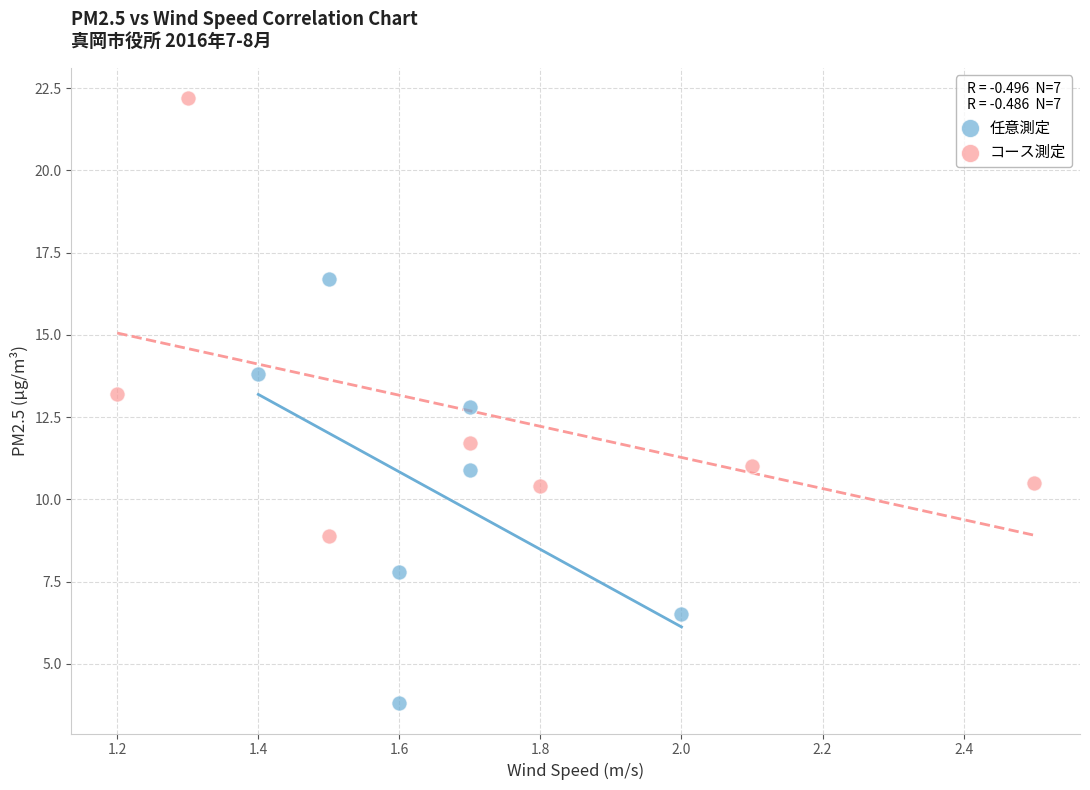

Which series reaches the minimum Y coordinate?

任意測定